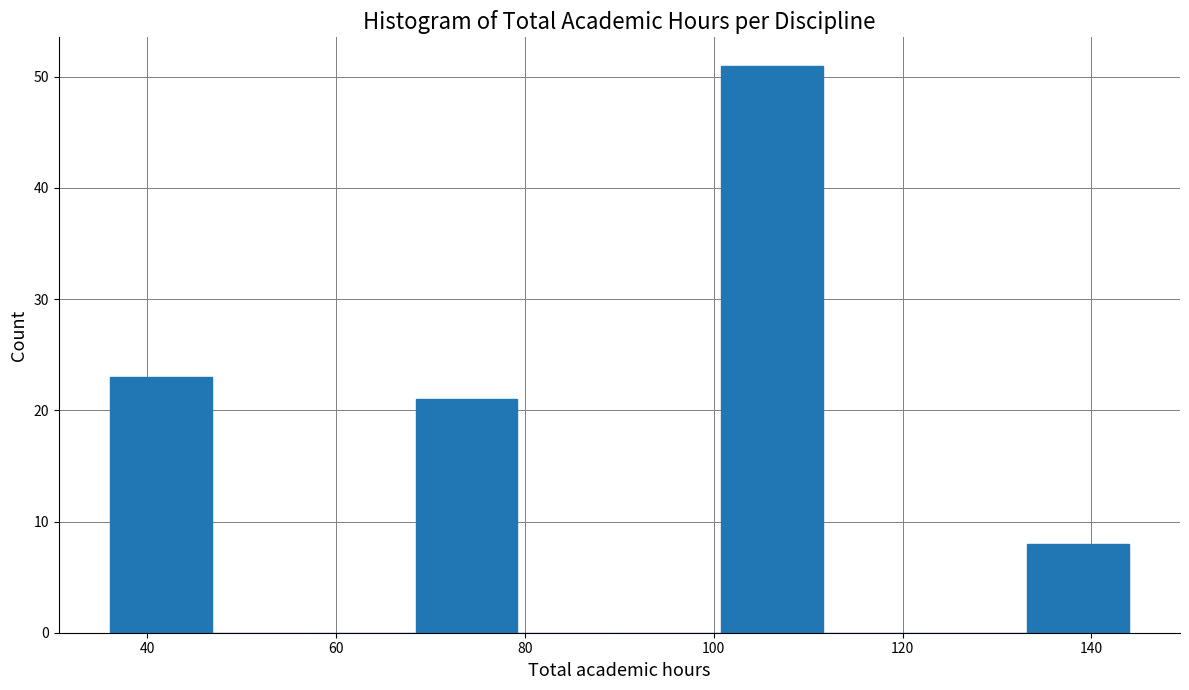

Reading left to right, list every bar in this chart as the range it spans on the x-axis followed by its height. Neither the bar edges nor the heights are printed on the chart, so give them approximately, as read against the axes.

36.0 to 46.8: 23
46.8 to 57.6: 0
57.6 to 68.4: 0
68.4 to 79.2: 21
79.2 to 90.0: 0
90.0 to 100.8: 0
100.8 to 111.6: 51
111.6 to 122.4: 0
122.4 to 133.2: 0
133.2 to 144.0: 8